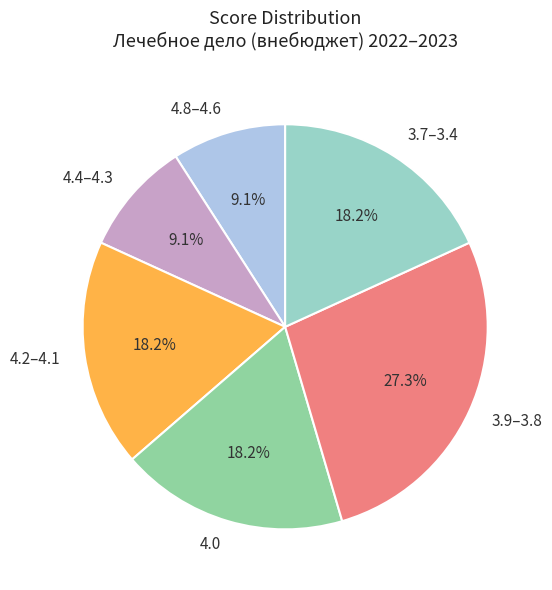

To the nearest percent, what is the average slice percentage?

17%